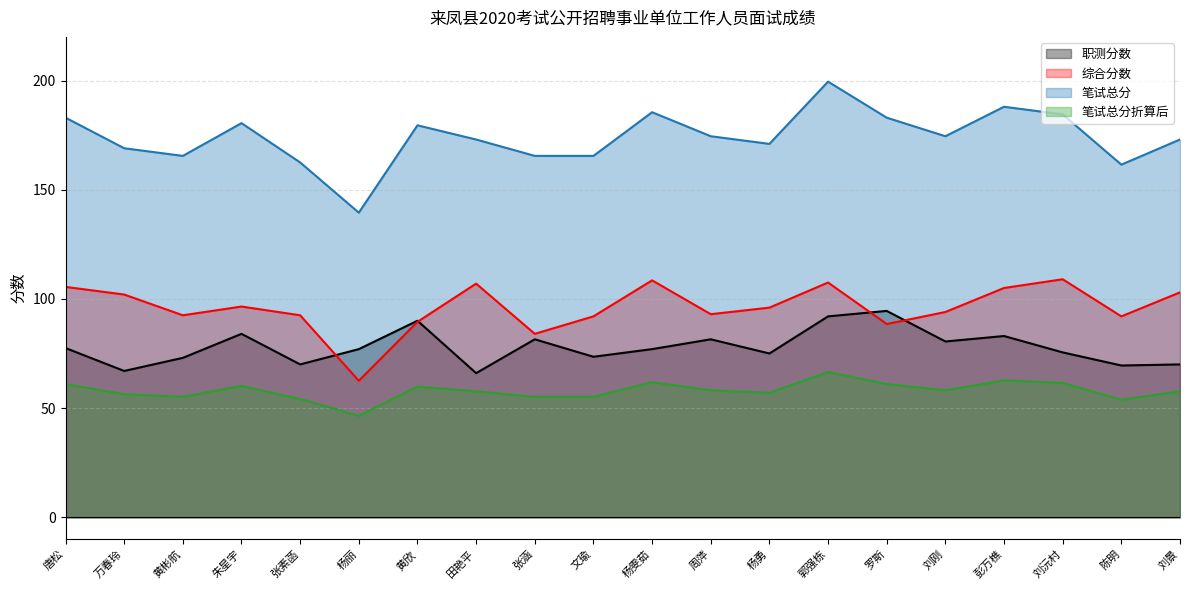

How many lines are shown in the chart?

4